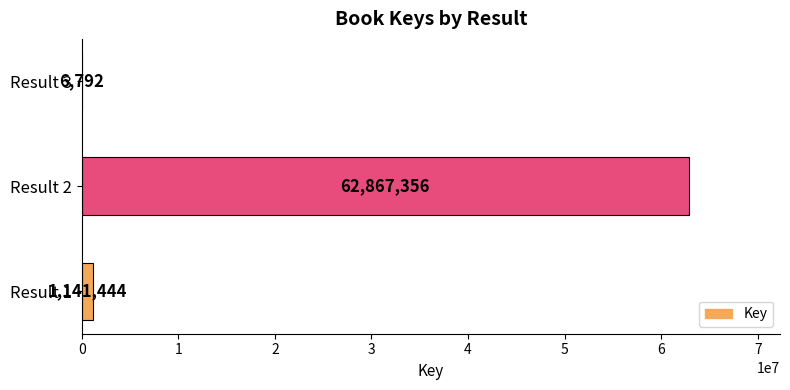

The chart shows a value of 96342703 at Result 2. True or false?

False